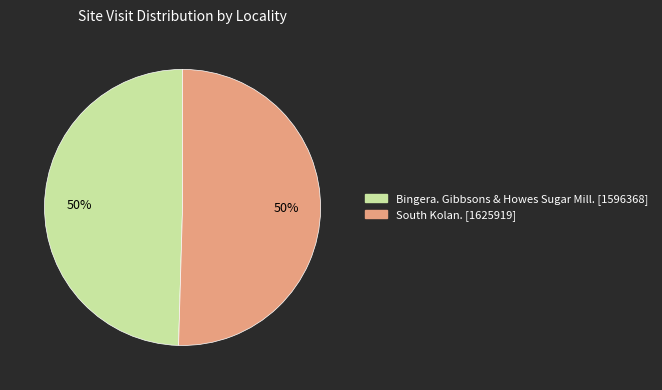

How many slices are in this pie chart?

2